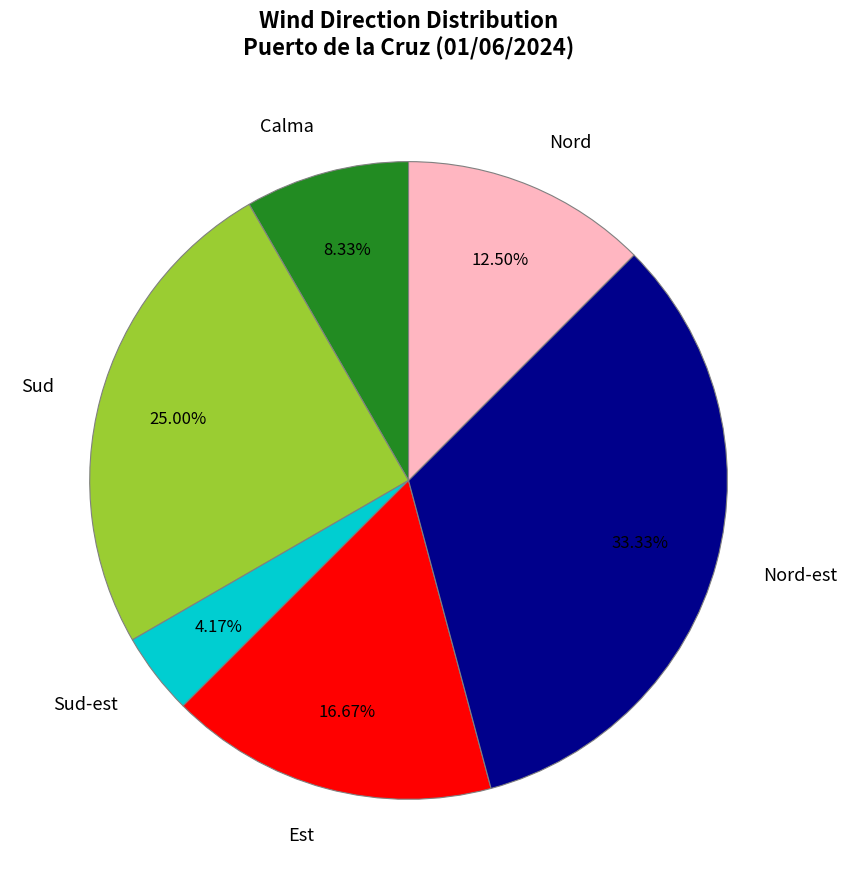

Which category has the biggest portion of the pie?

Nord-est